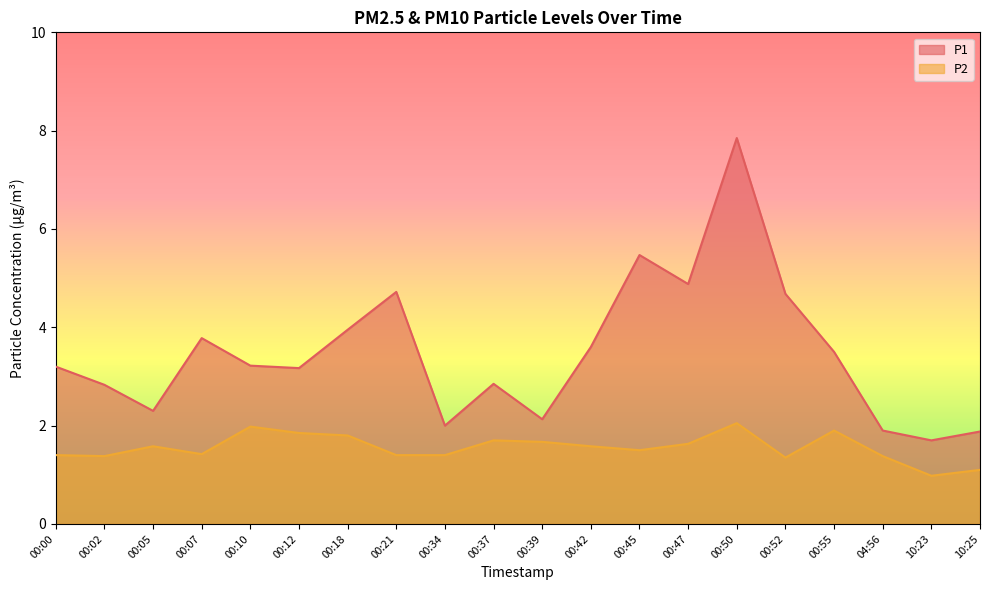

The P2 series shows 0.7 at 00:42. True or false?

False